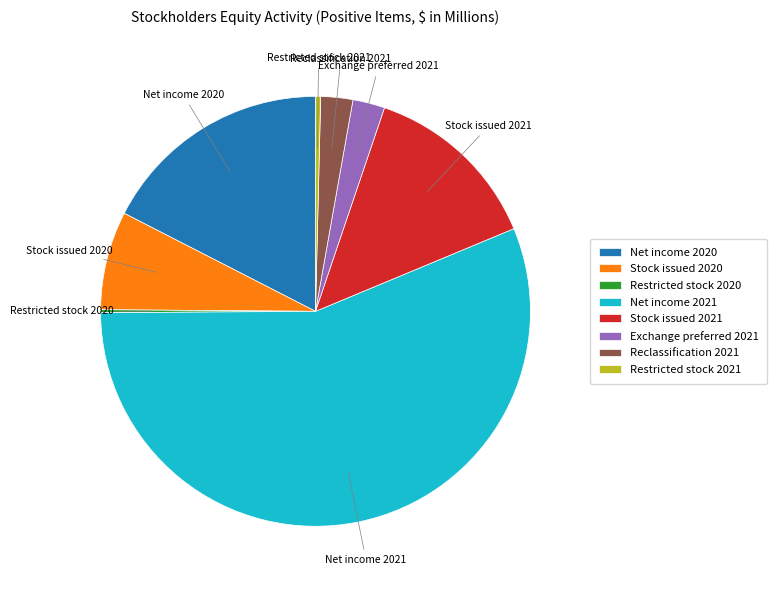

Is there a majority slice in this chart?

Yes